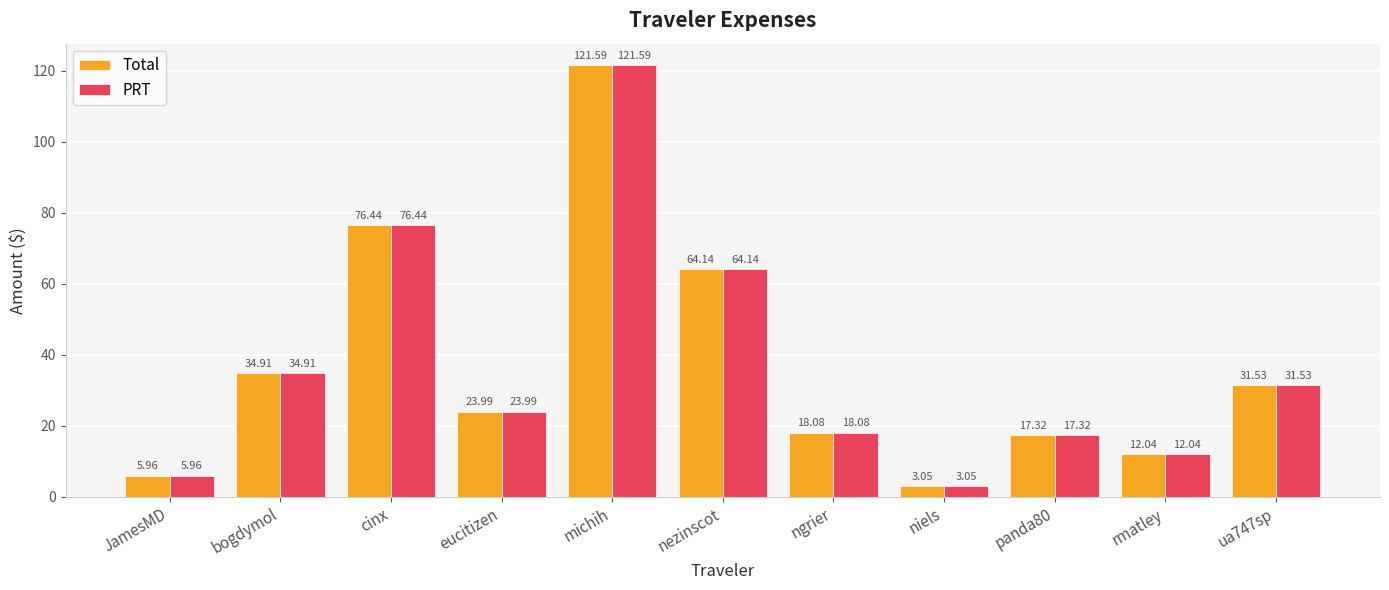

Is the value of Total at rmatley greater than the value of PRT at eucitizen?

No